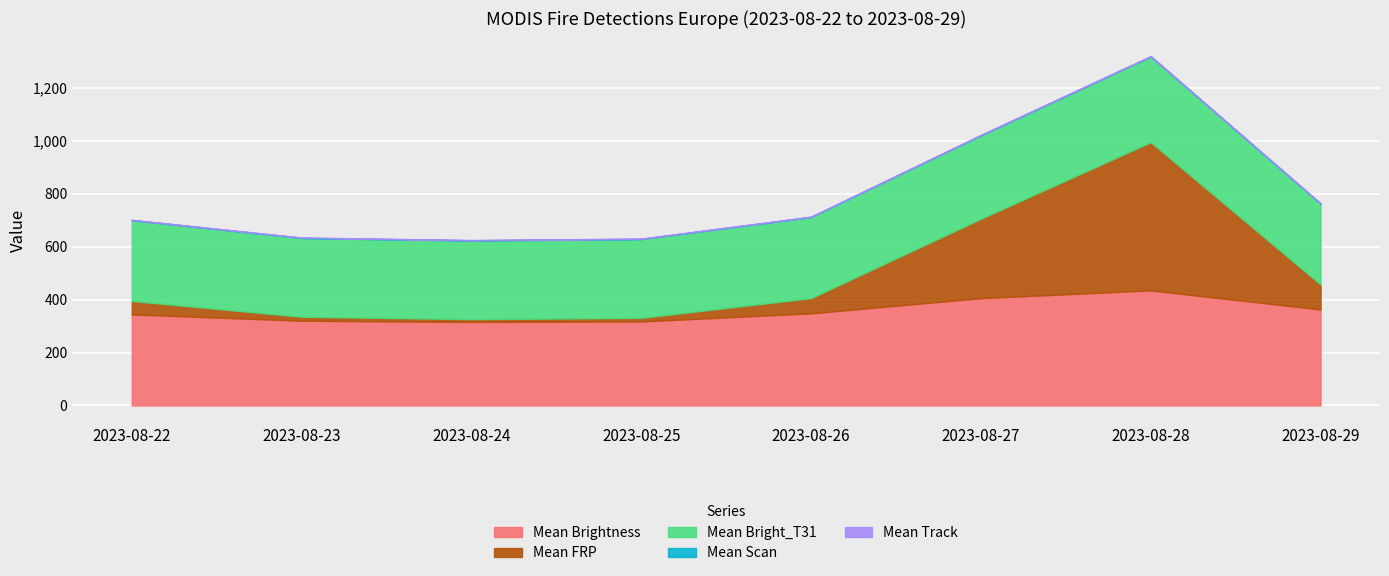

True or false: Mean Scan and Mean Brightness cross at least once.

False